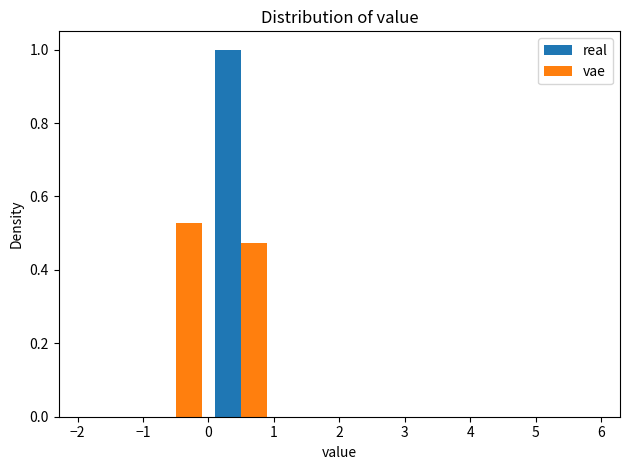

Reading left to right, transcribe this chart: for each range on the x-axis, give the height of each series' bar. The values are not printed on the chart, so give them approximately, as read against the axis.

-2 to -1: real=0	vae=0
-1 to 0: real=0	vae=0.52
0 to 1: real=1.00	vae=0.48
1 to 2: real=0	vae=0
2 to 3: real=0	vae=0
3 to 4: real=0	vae=0
4 to 5: real=0	vae=0
5 to 6: real=0	vae=0